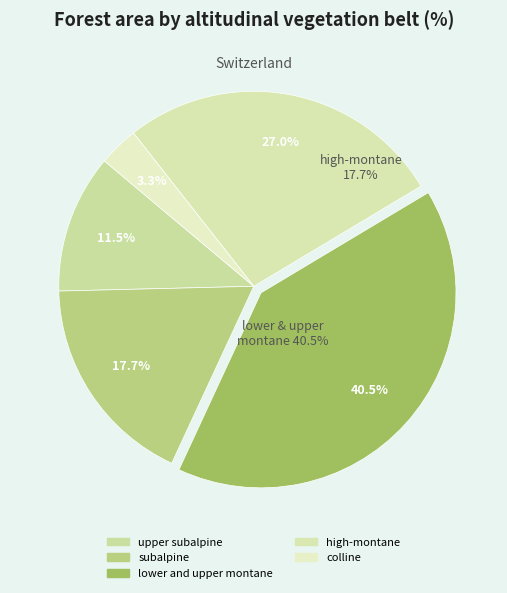

To the nearest percent, what percentage of the pie is subalpine?

18%